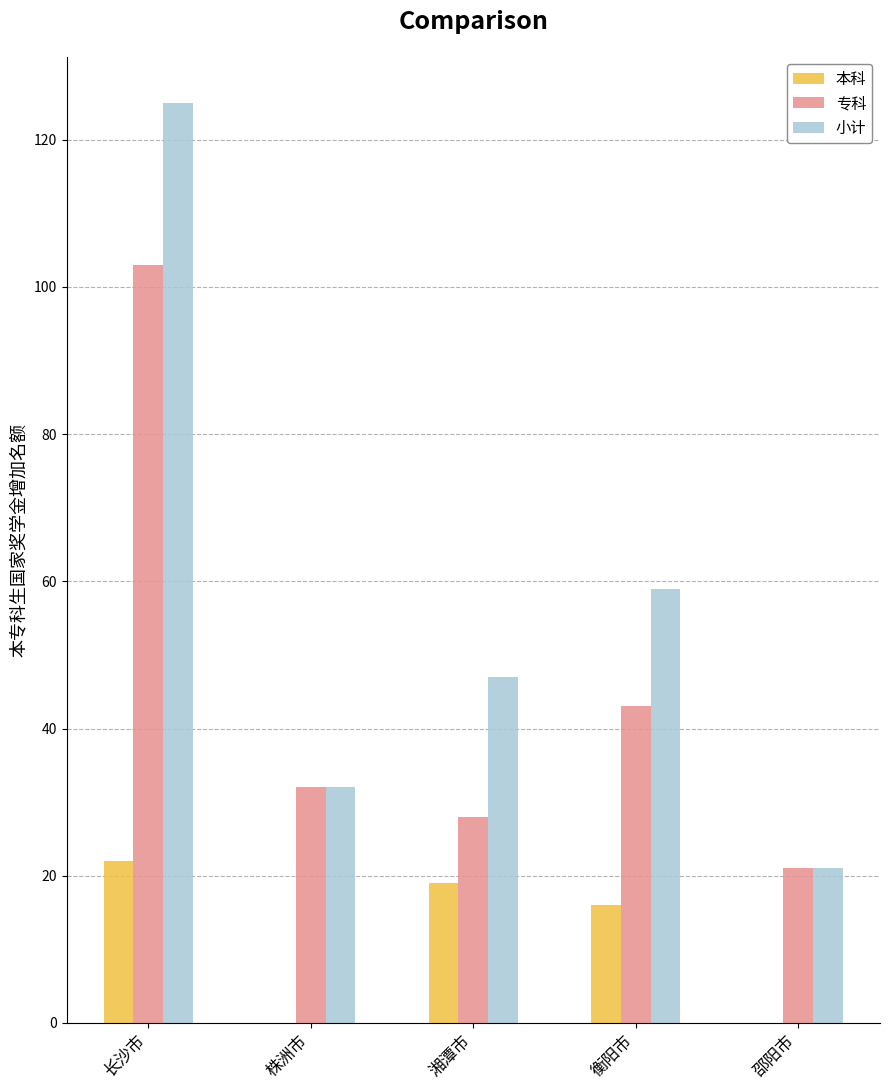

What is the sum of the 本科 values at 湘潭市 and 衡阳市?

35